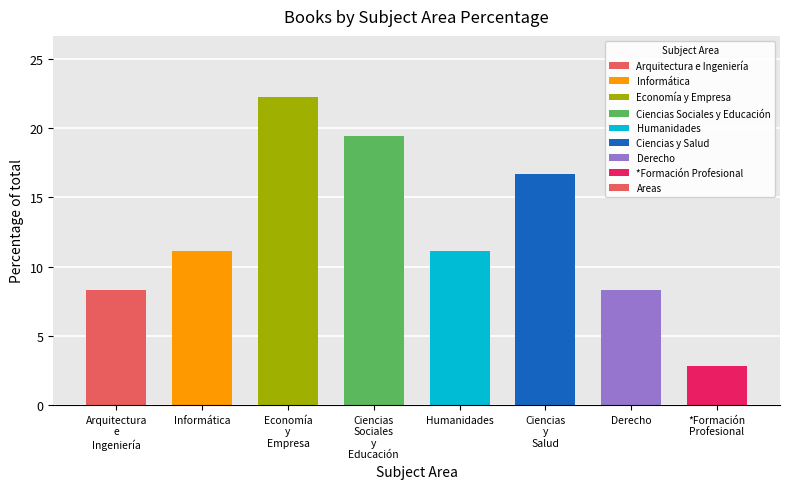

What is the sum of the values at Informática and Humanidades?

22.2